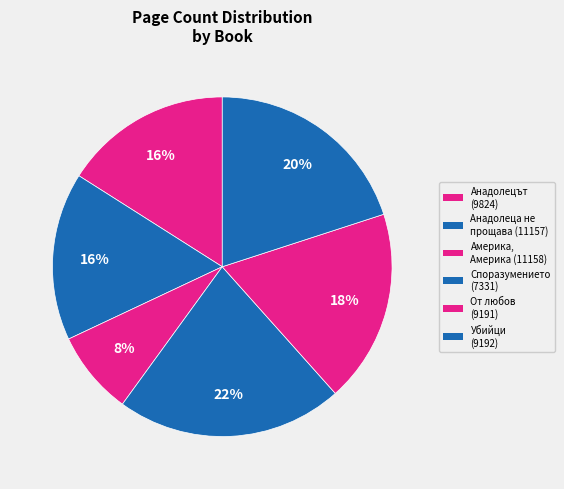

To the nearest percent, what portion does Споразумението (7331) represent?

22%